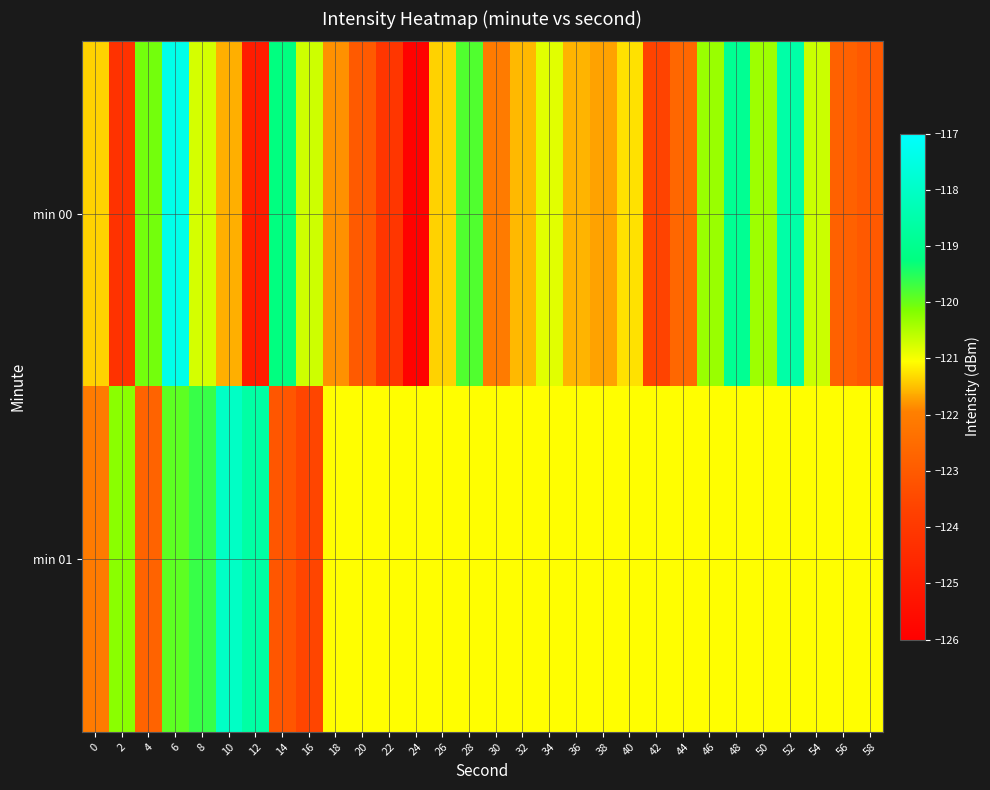

Count the number of categories in the chart.

30